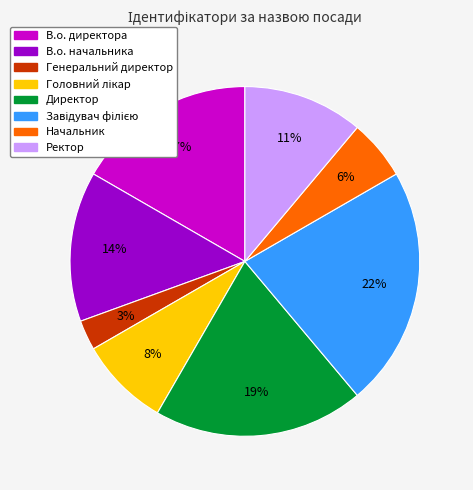

Which category has the smallest portion of the pie?

Генеральний директор